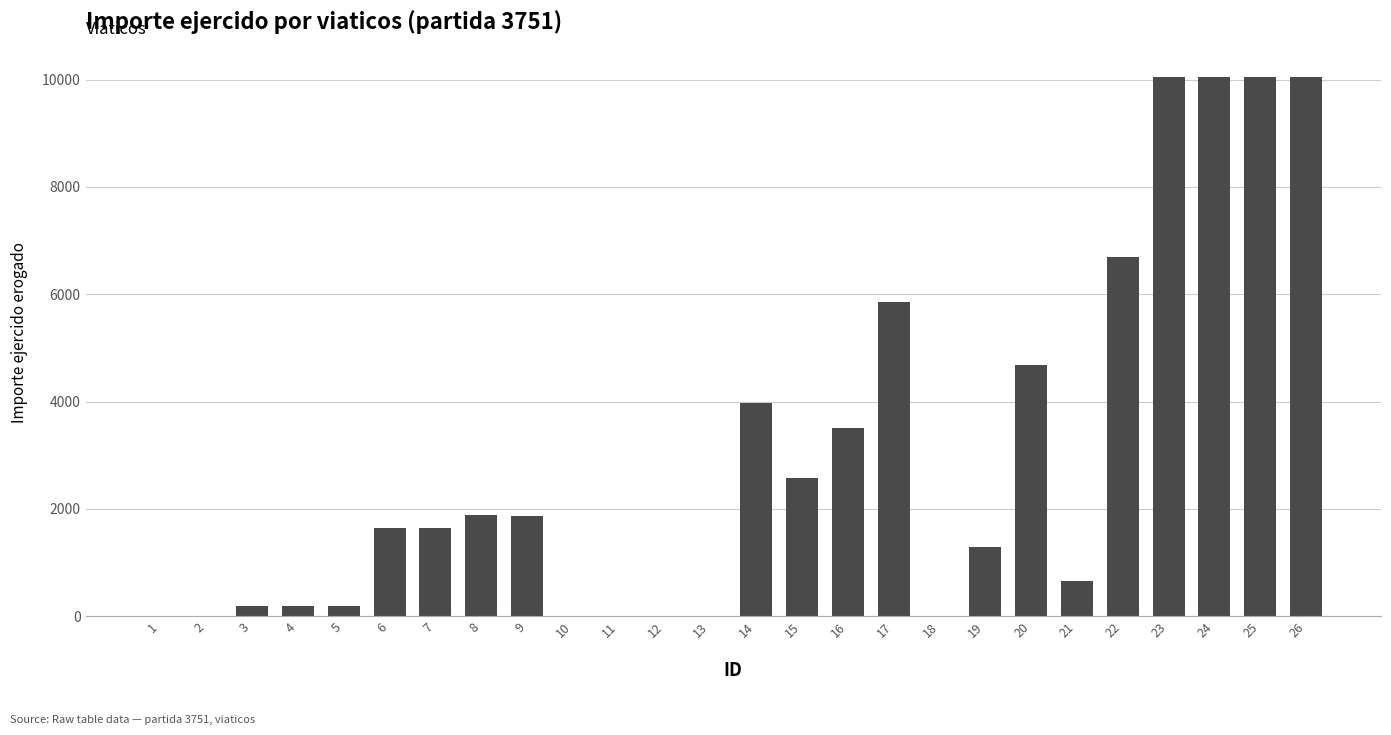

What is the sum of the values at 19 and 18?

1287.0